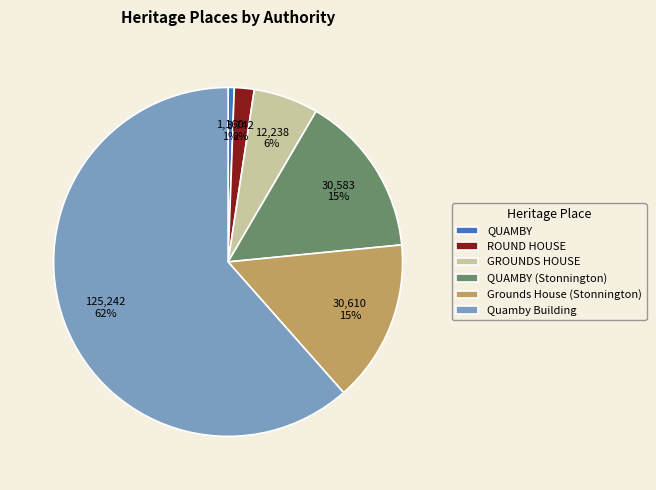

What percentage is the GROUNDS HOUSE slice, to the nearest percent?

6%